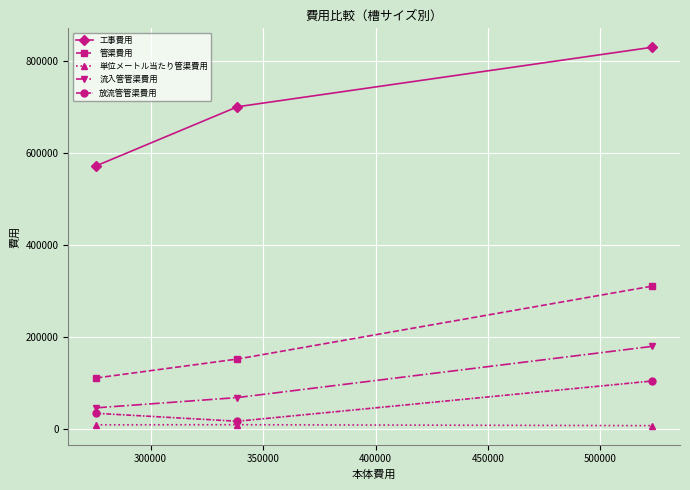

What are all the series names shown in the legend?

工事費用, 管渠費用, 単位メートル当たり管渠費用, 流入管管渠費用, 放流管管渠費用